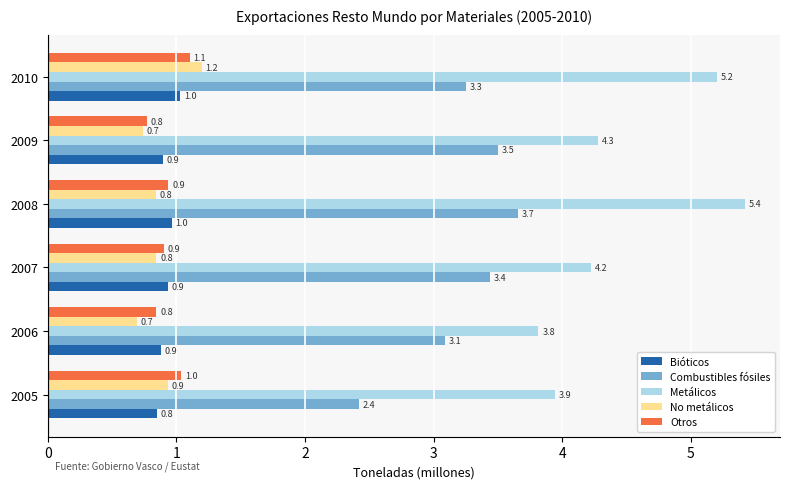

Is the value of Otros at 2008 greater than the value of Metálicos at 2007?

No